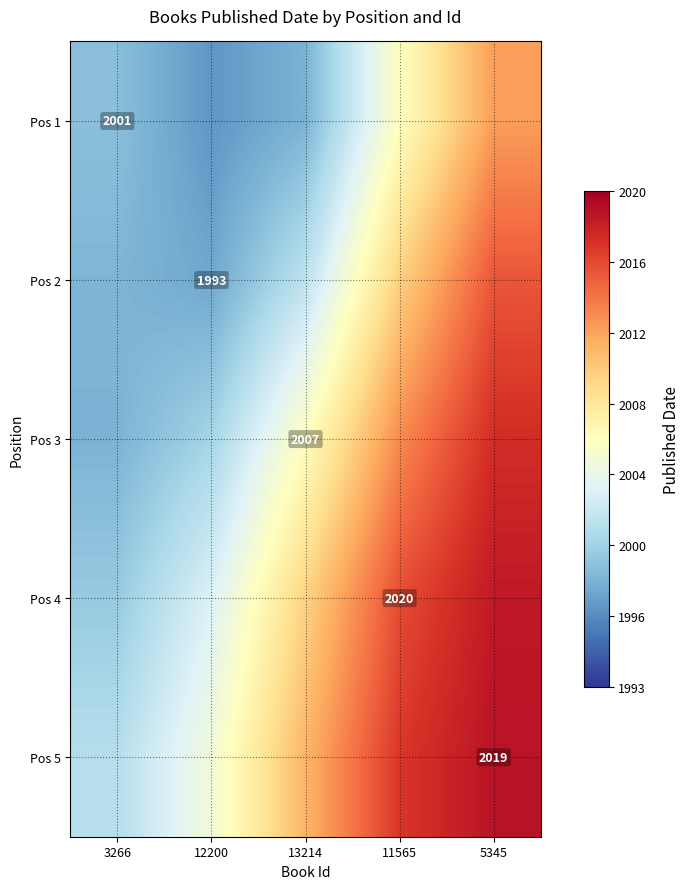

Rank the series by their average value, from lowest to highest.

Pos 1, Pos 2, Pos 3, Pos 4, Pos 5